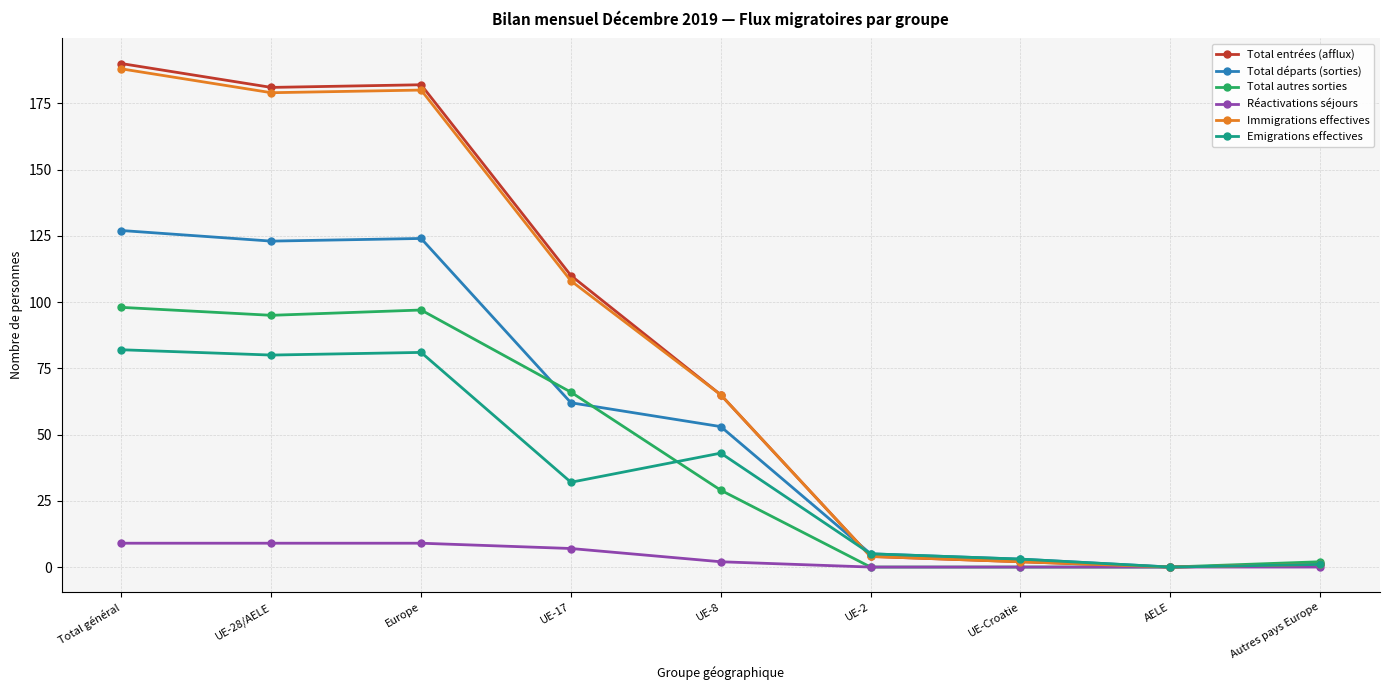

What is the label of the 3rd point from the left?

Europe